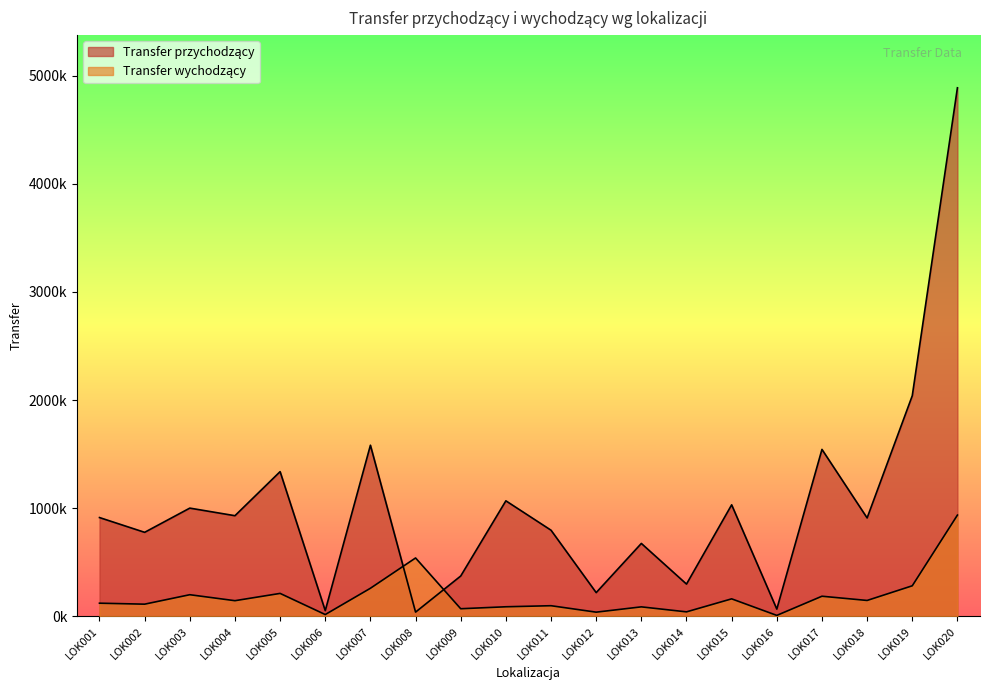

Where do Transfer wychodzący and Transfer przychodzący first cross each other?

LOK007 and LOK008